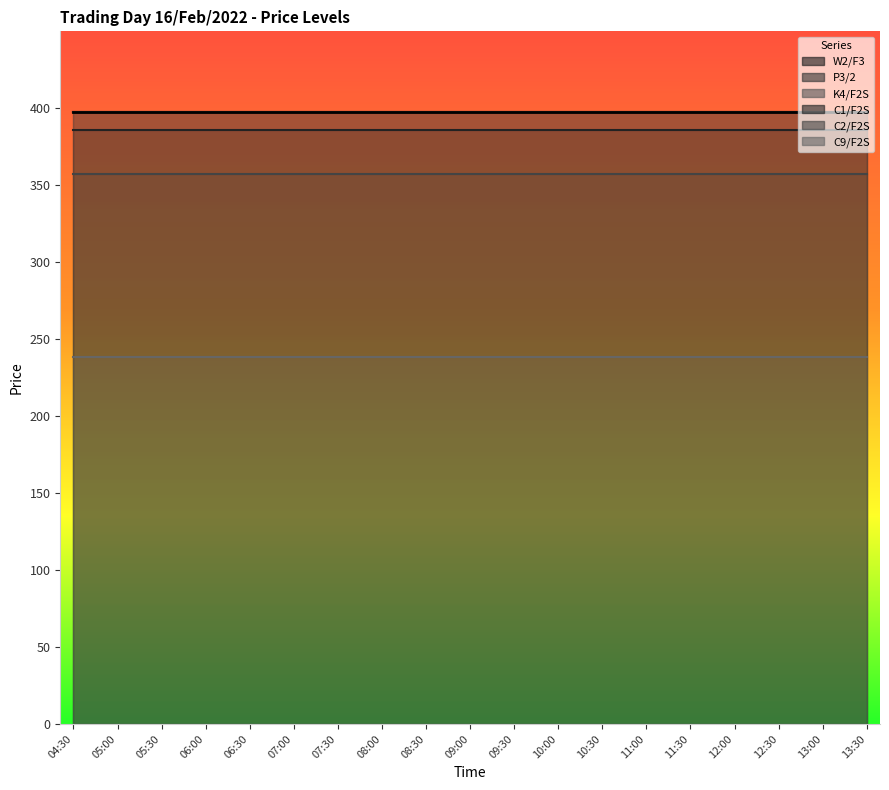

Which has a higher value, 05:00 or 06:00?

05:00